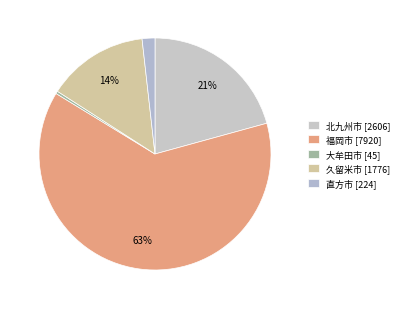

How many segments does this pie chart have?

5